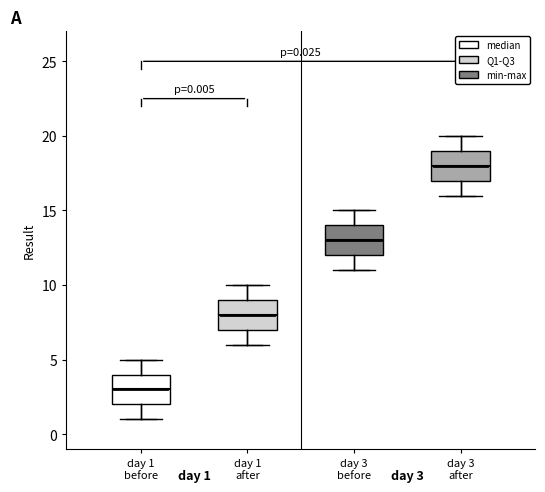

Which box has the lowest median line?

day 1 before